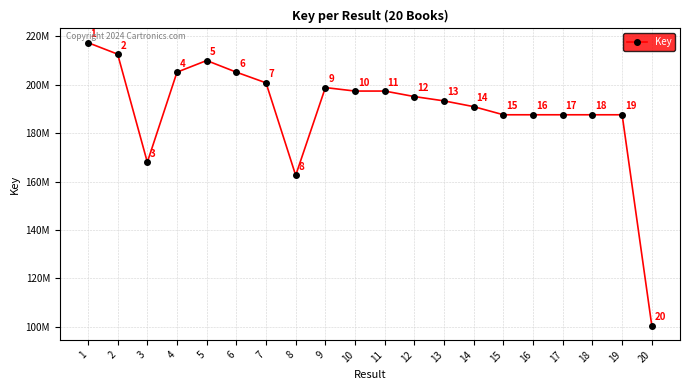

Which label corresponds to the smallest value in the chart?

20